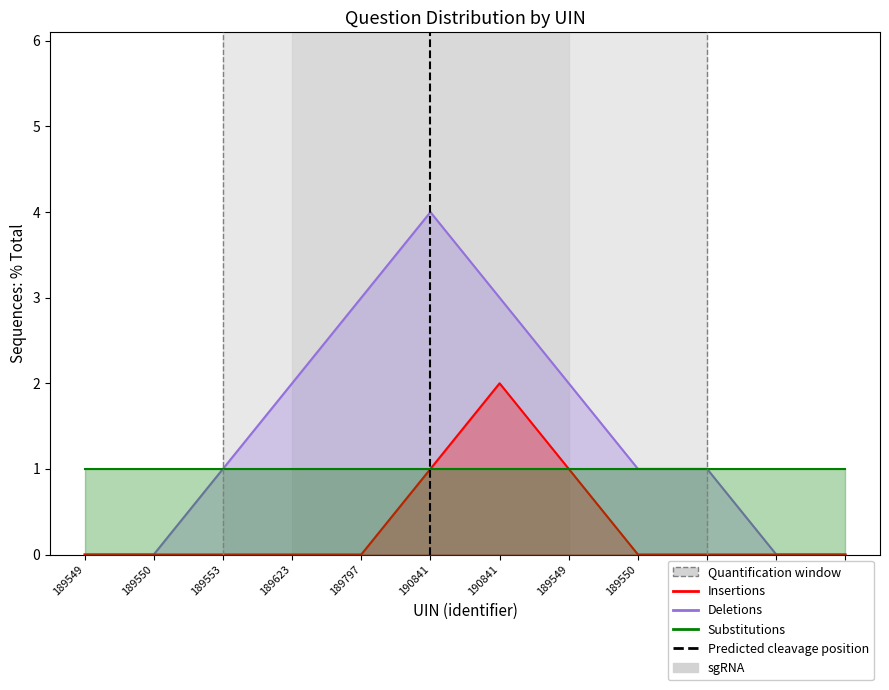

Between 189549 and 190841, which series saw the biggest shift?

Deletions